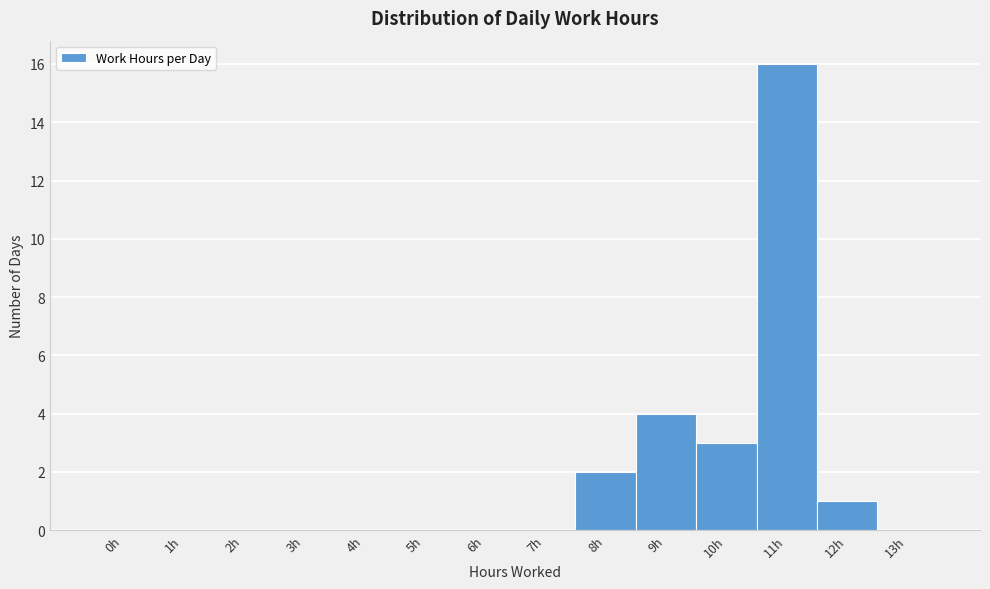

Reading left to right, transcribe all the data shown in this chart.

0h=0	1h=0	2h=0	3h=0	4h=0	5h=0	6h=0	7h=0	8h=2	9h=4	10h=3	11h=16	12h=1	13h=0